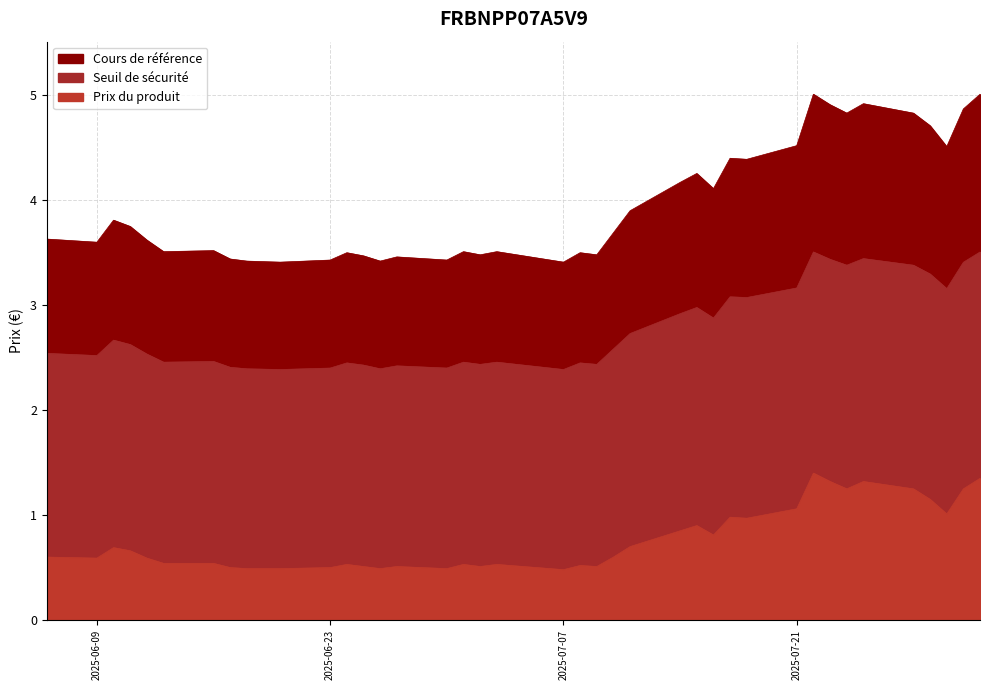

What are all the series names shown in the legend?

Prix du produit, Seuil de sécurité, Cours de référence